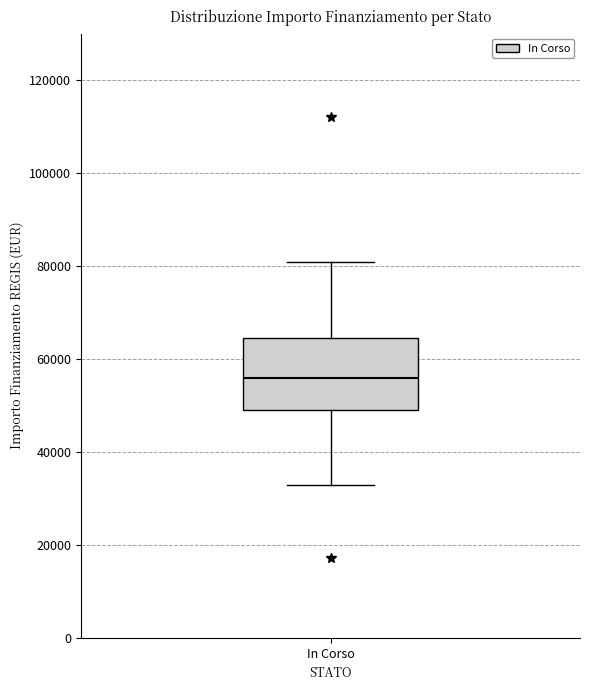

Read this box plot against the y-axis: the position of the median line, the range covered by the box, and the ends of both whiskers. The values are not printed on the chart, so give them approximately, as read against the axis.

median 56000, box 50000 to 64000, whiskers 32000 to 80000